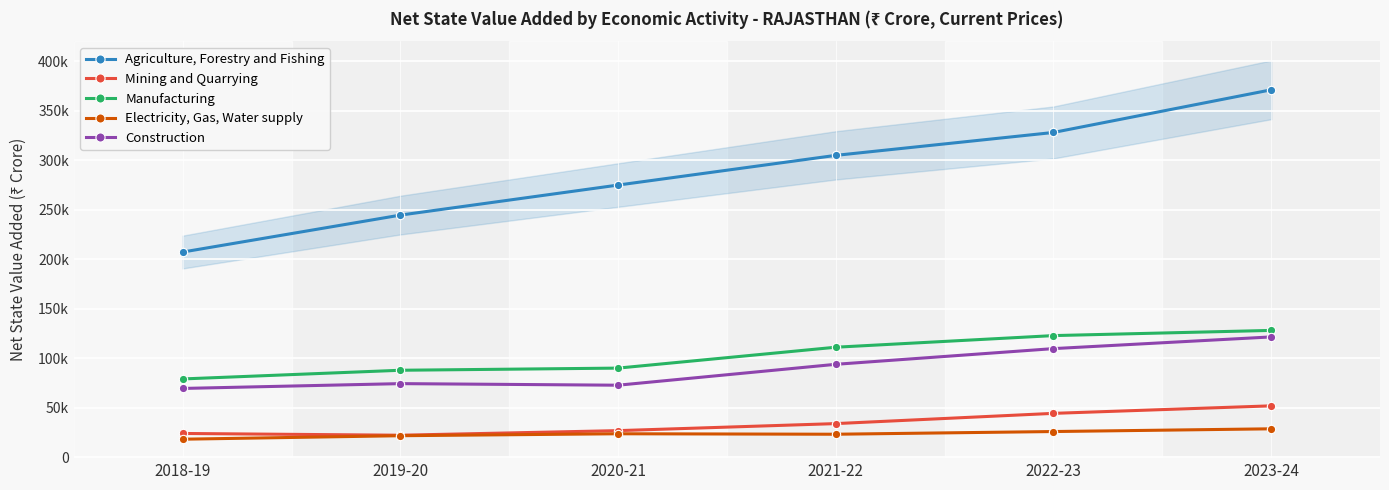

Reading left to right, list all the values displayed in this chart.

Agriculture, Forestry and Fishing: 207156	244465	274804	304800	327928	370993
Mining and Quarrying: 23939	22160	26795	33894	44240	51830
Manufacturing: 78999	87772	89942	111040	122778	128016
Electricity, Gas, Water supply: 18144	21666	23636	23158	25887	28638
Construction: 69406	74272	72678	93780	109631	121442